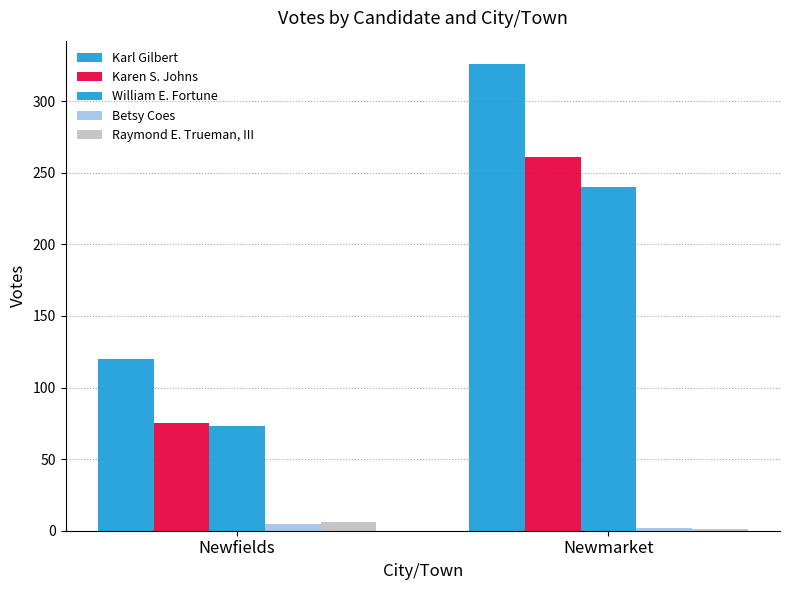

What is the minimum value shown in the chart?

1